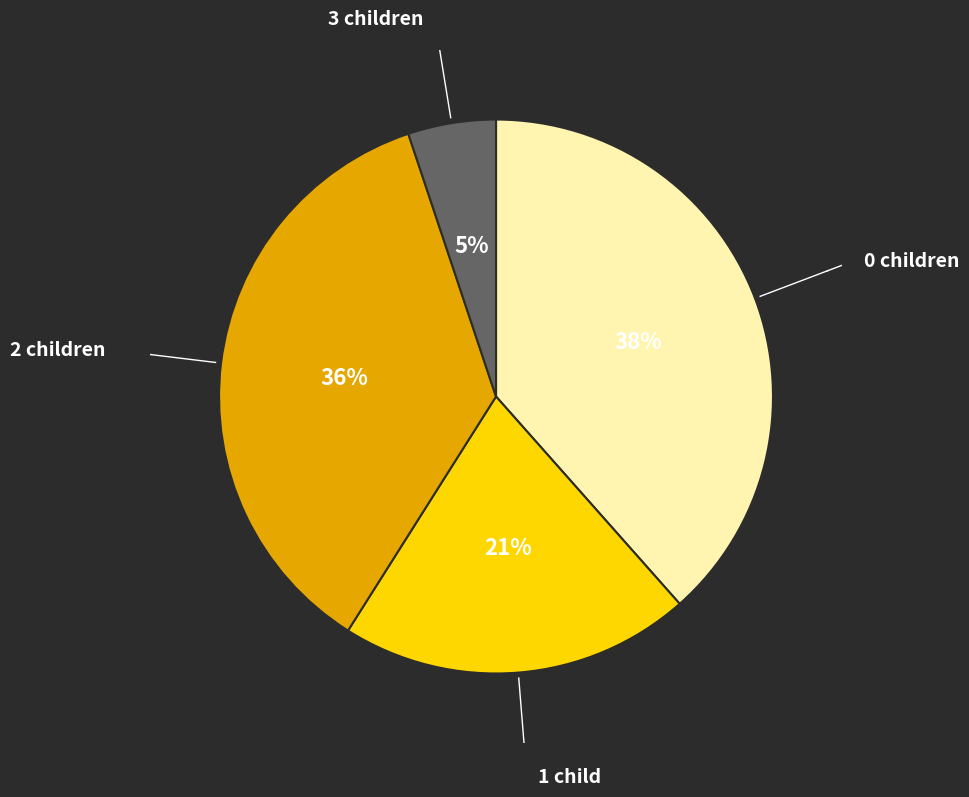

Between 1 child and 0 children, which is larger?

0 children